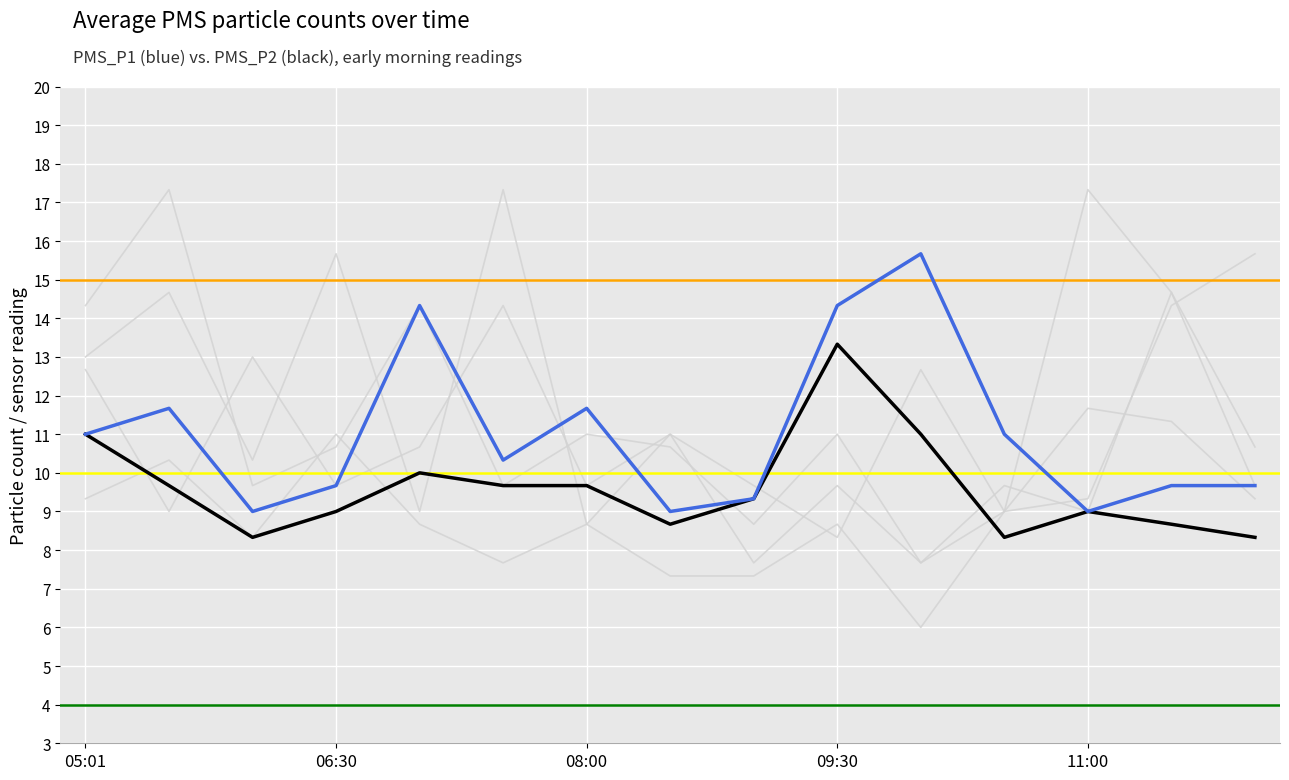

Which series has the largest range (max minus min)?

background1